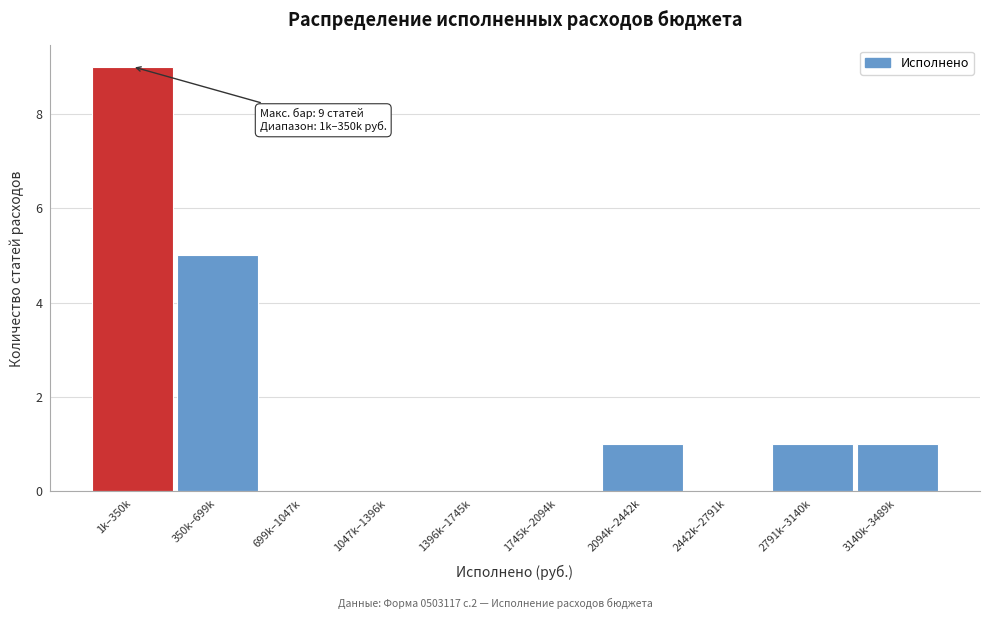

Reading left to right, list all the values displayed in this chart.

1k–350k=9	350k–699k=5	699k–1047k=0	1047k–1396k=0	1396k–1745k=0	1745k–2094k=0	2094k–2442k=1	2442k–2791k=0	2791k–3140k=1	3140k–3489k=1